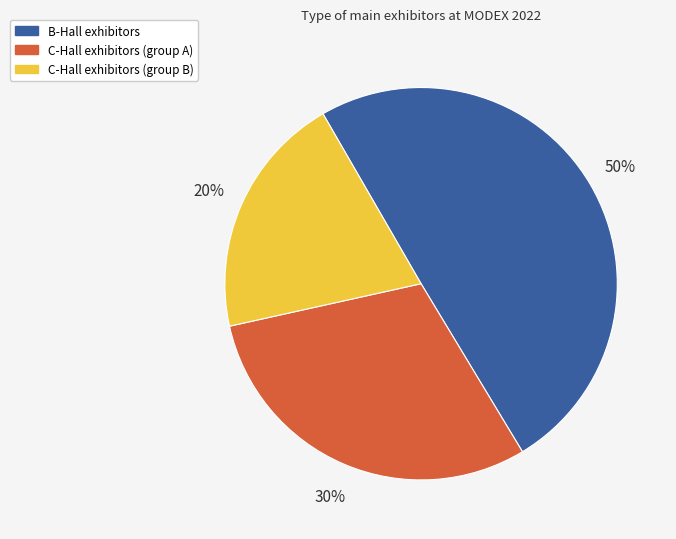

Is there a majority slice in this chart?

No